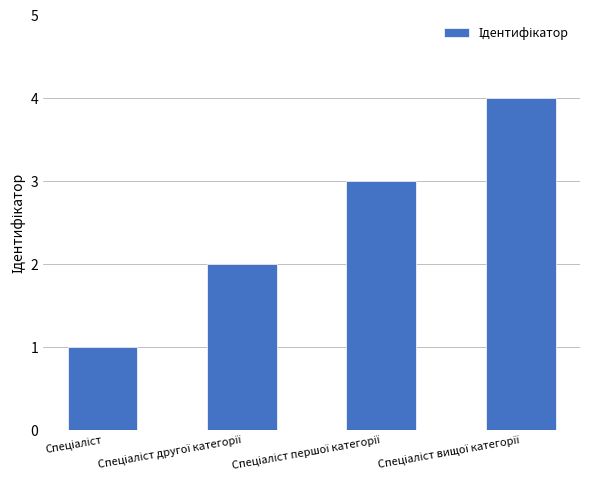

Does the chart contain any negative values?

No